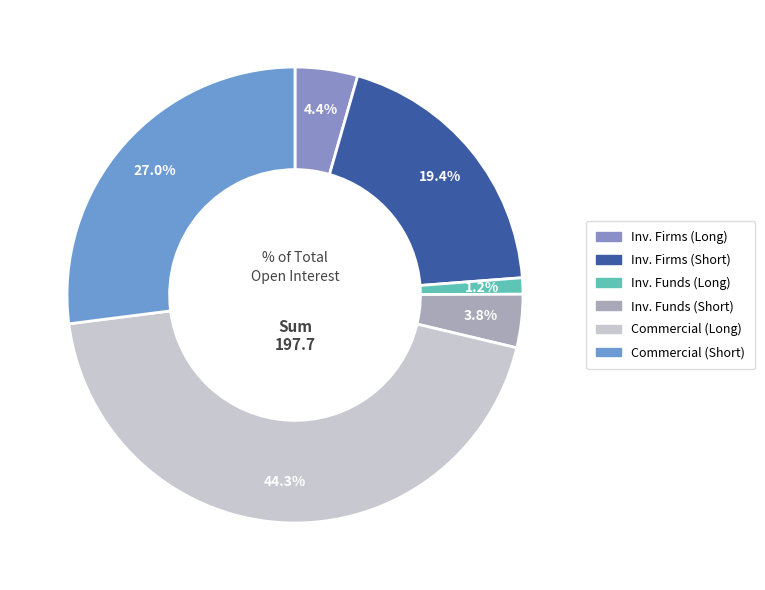

Count the number of slices in the pie.

6